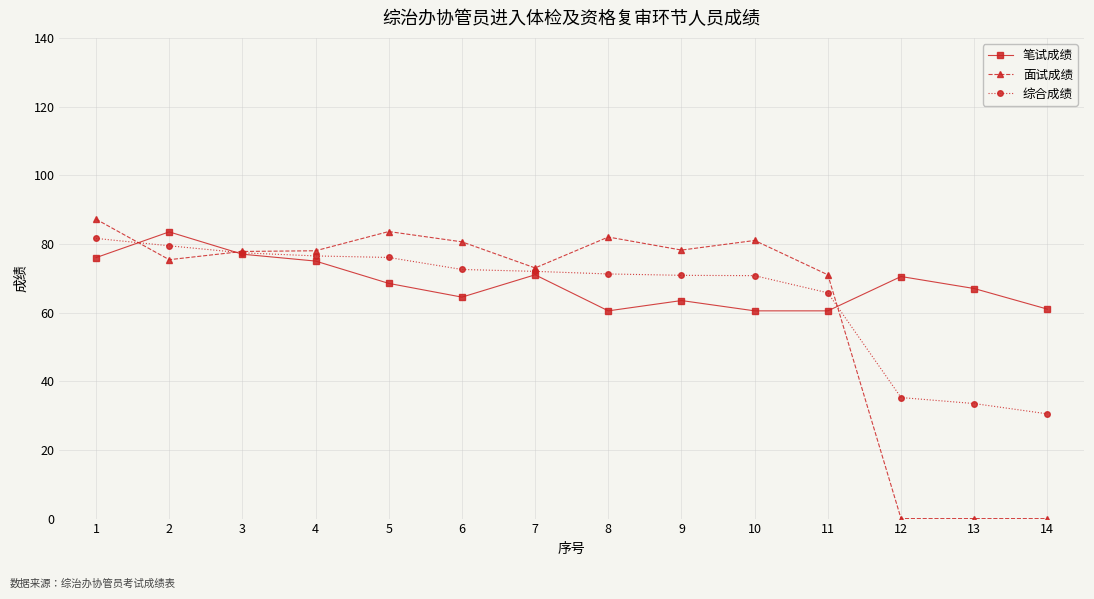

At which label does 综合成绩 reach its minimum?

14